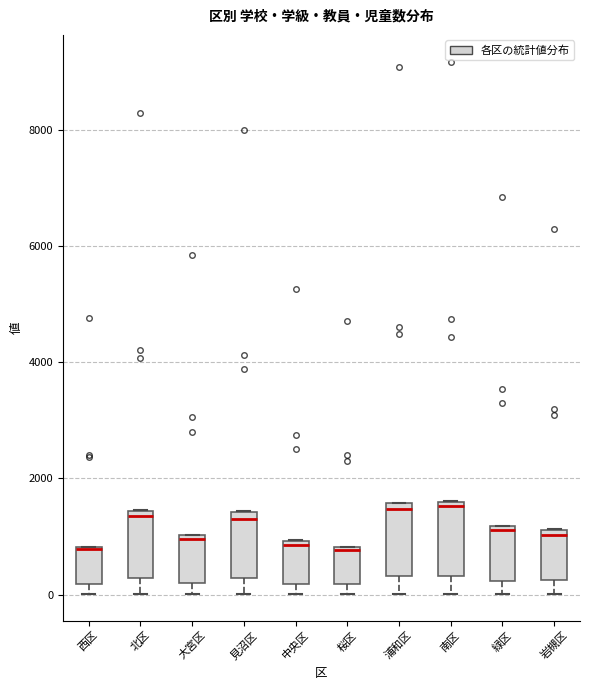

Where does the lower whisker of the box for 緑区 end on the y-axis? The values are not printed on the chart, so give them approximately, as read against the axis.

0